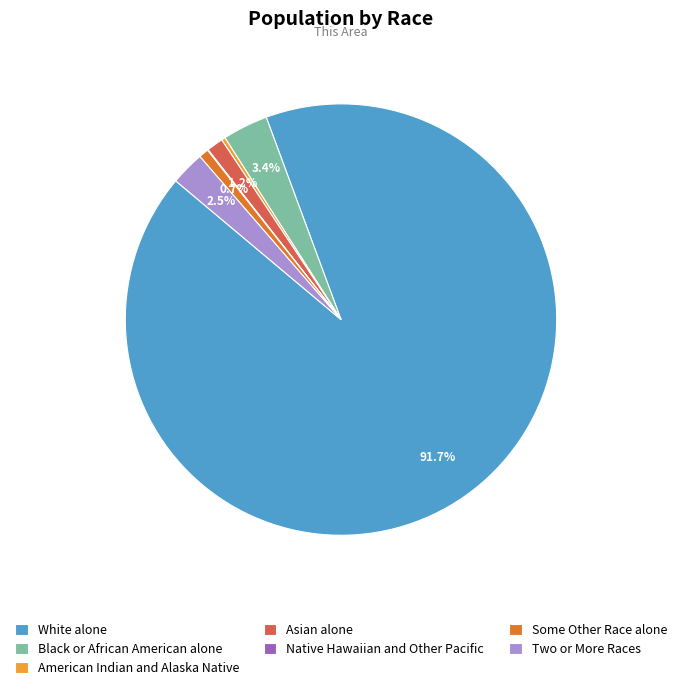

To the nearest percent, what is the average slice percentage?

14%